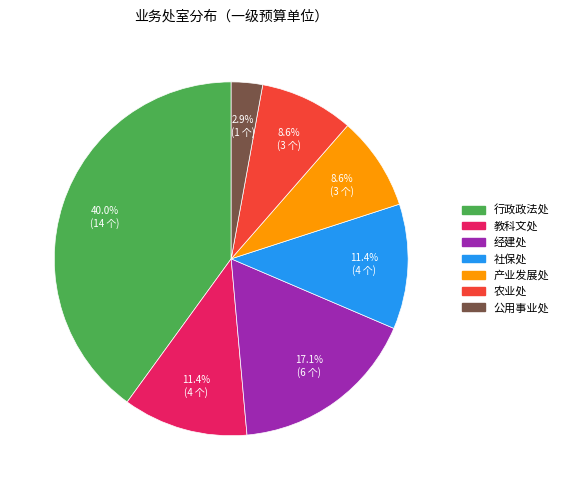

Is 社保处 the majority of the pie?

No